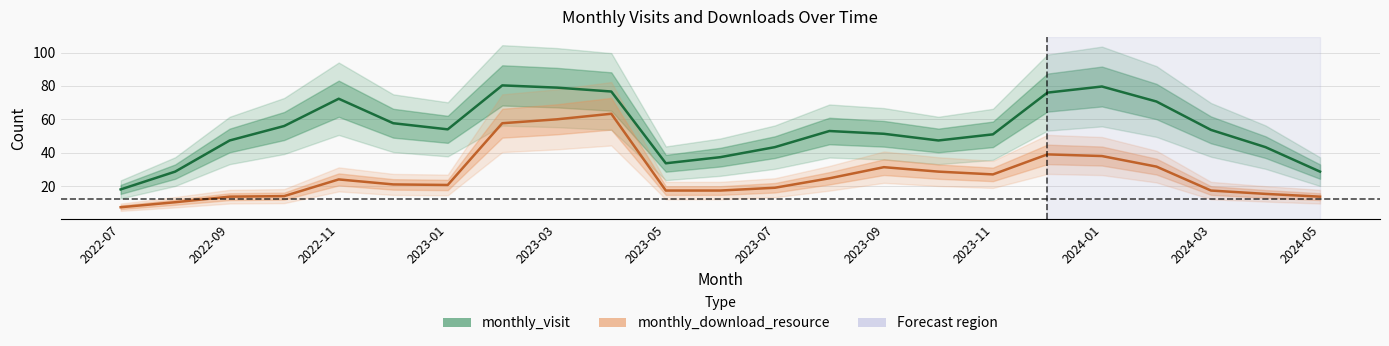

What is the sum of all monthly_download_resource values?

612.3